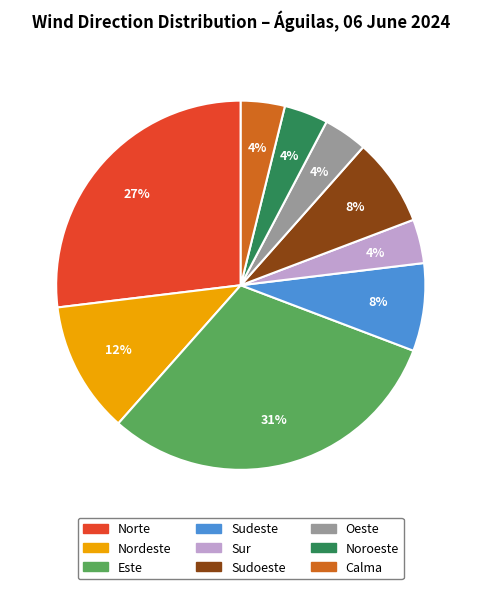

What percentage is the Noroeste slice, to the nearest percent?

4%